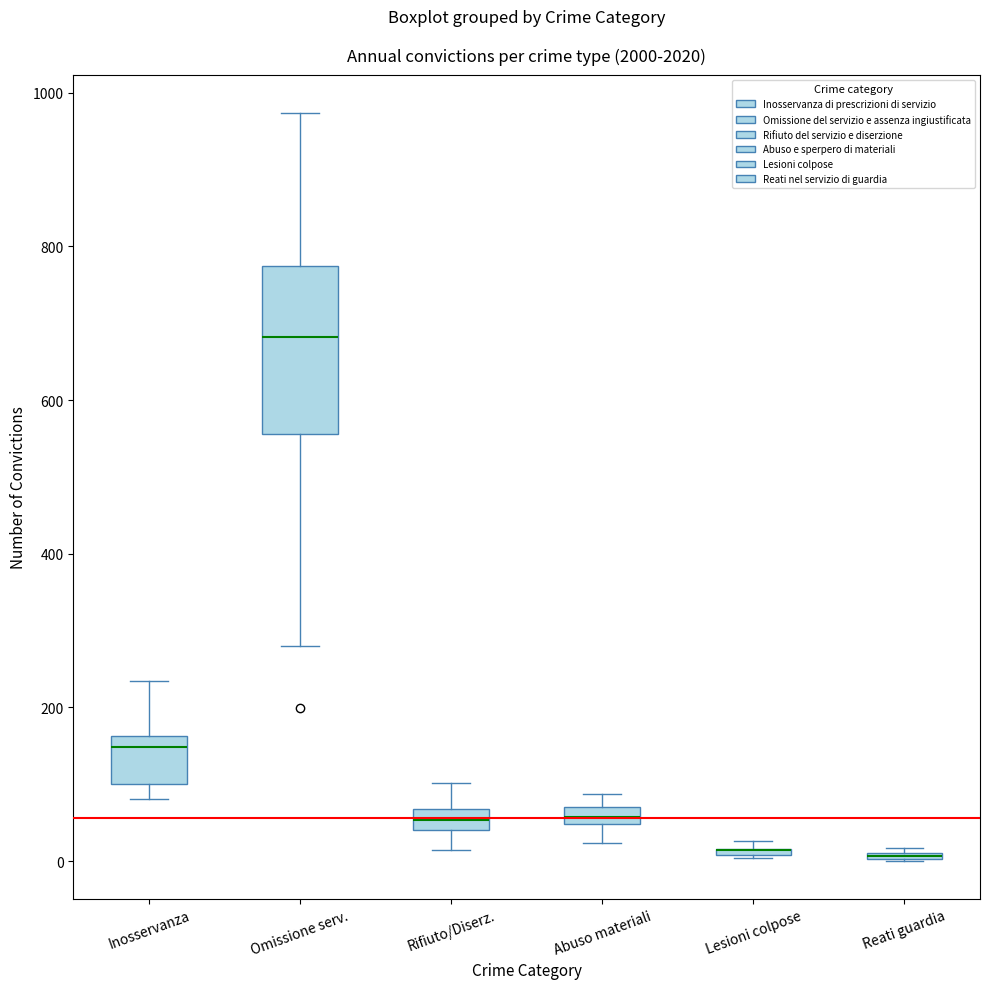

Where is the upper edge of the box for Abuso materiali on the y-axis? The values are not printed on the chart, so give them approximately, as read against the axis.

80